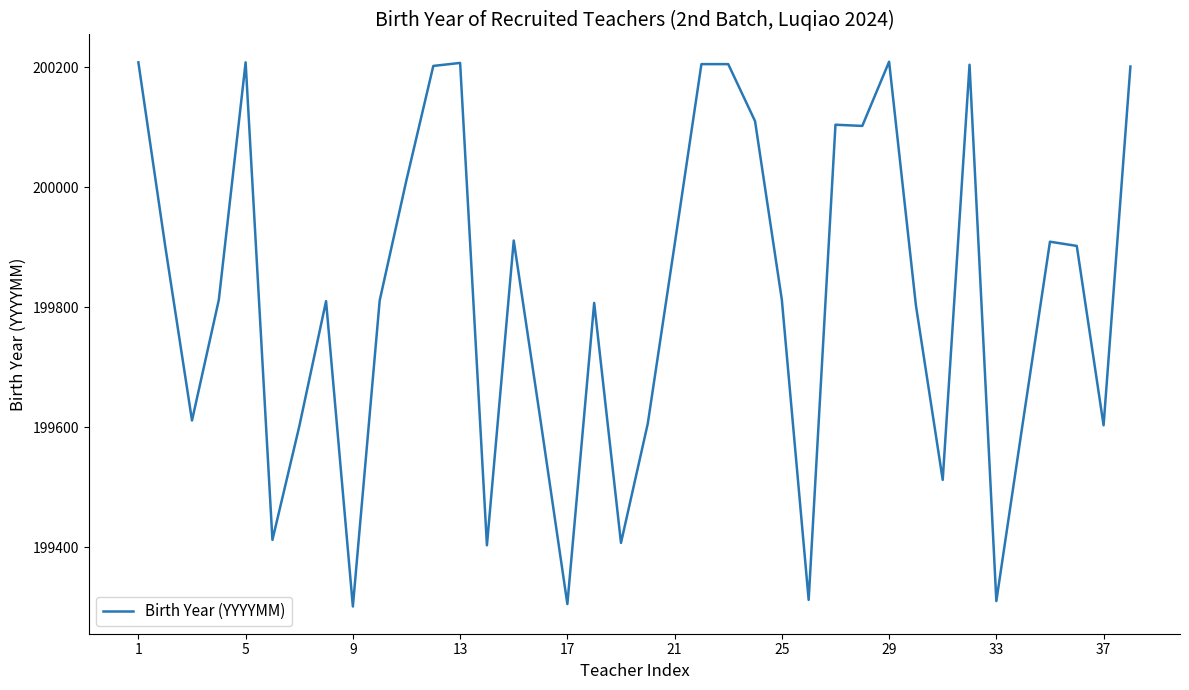

What is the difference between the maximum and minimum values?

908